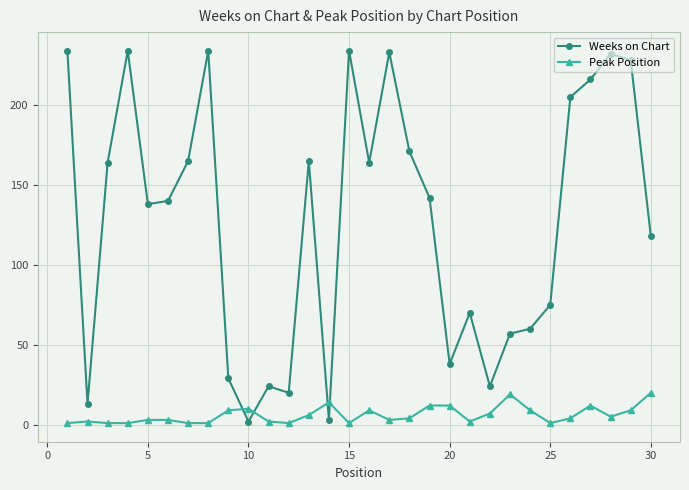

What is the greatest value displayed?

234